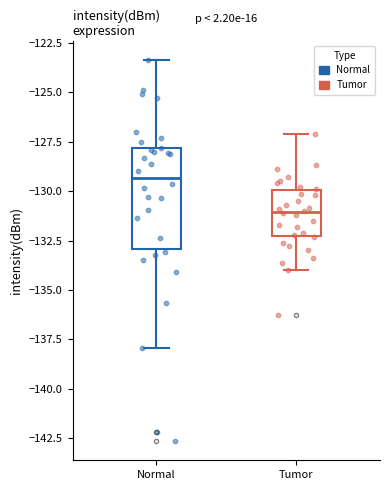

Reading left to right, transcribe this box plot: for each box, give where its median line is, the range the box spans, and where its two whiskers end, as read against the y-axis. The values are not printed on the chart, so give them approximately, as read against the axis.

Normal: median -129.5, box -133.0 to -128.0, whiskers -138.0 to -123.5
Tumor: median -131.0, box -132.5 to -130.0, whiskers -134.0 to -127.0